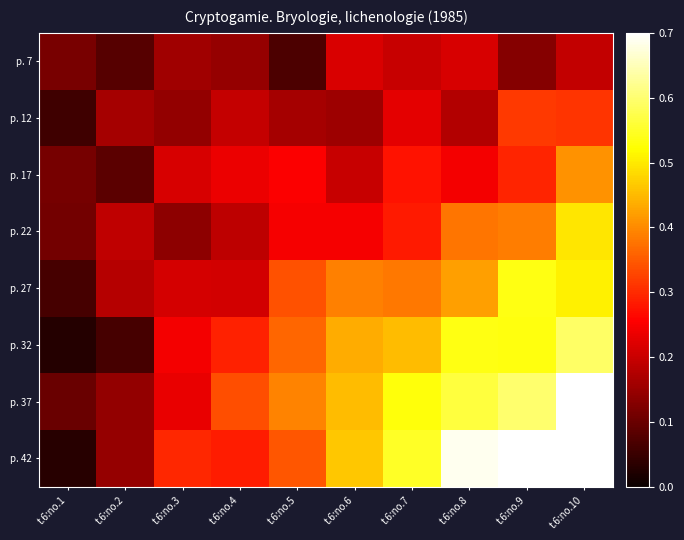

At t.6:no.10, list the series in order from largest to smallest.

p. 37, p. 42, p. 32, p. 27, p. 22, p. 17, p. 12, p. 7